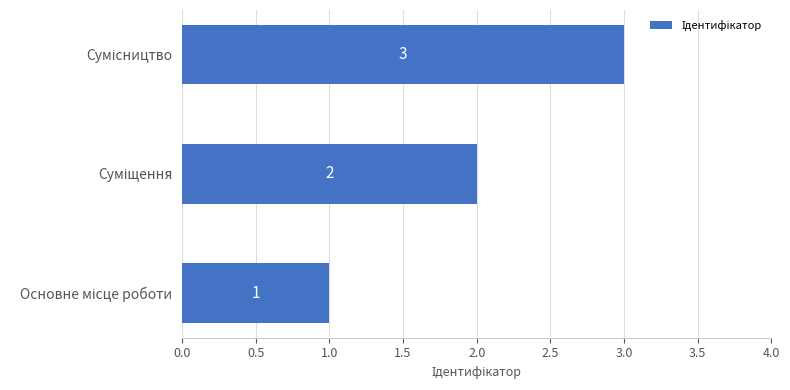

What is the greatest value displayed?

3